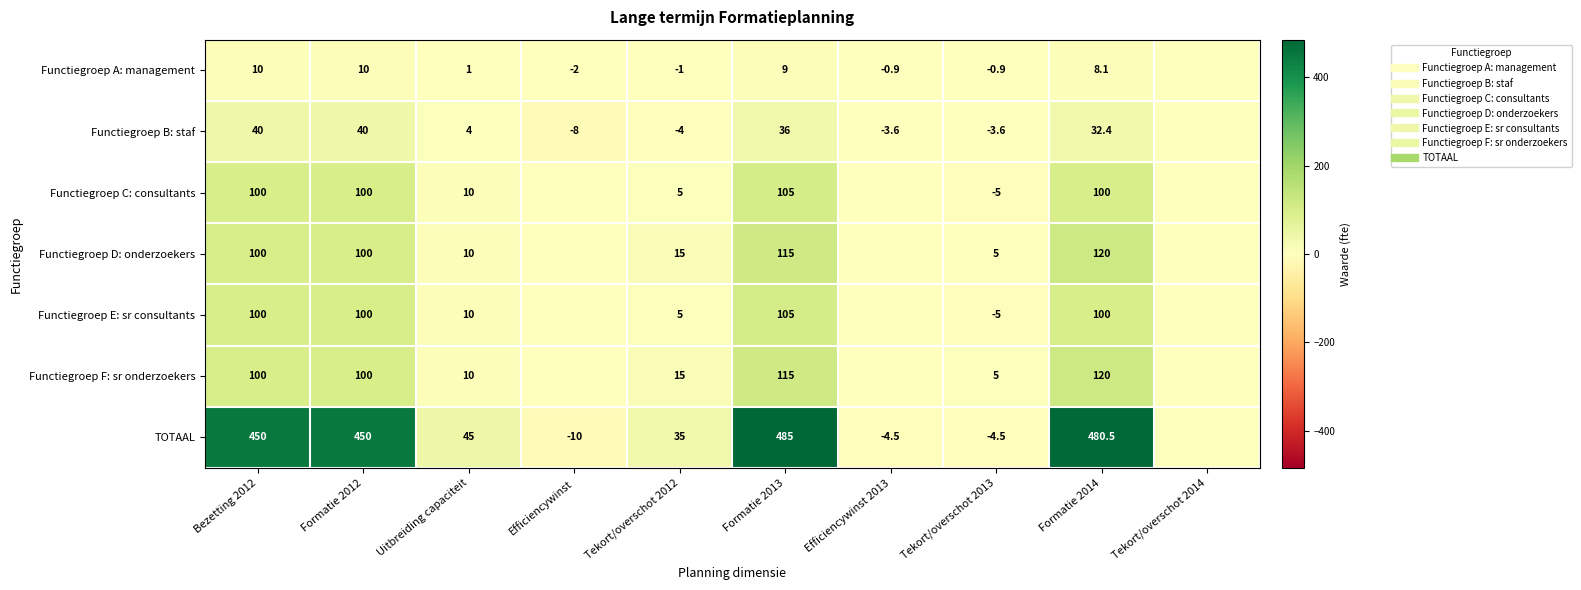

What is the spread (max minus min) of values at Uitbreiding capaciteit?

44.0